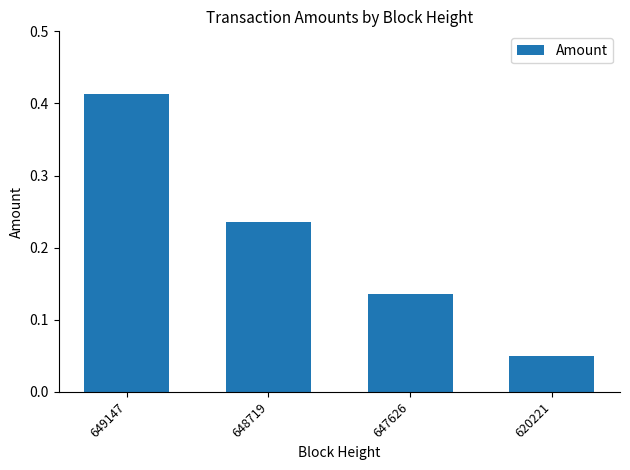

Which category has the highest value across all series?

649147